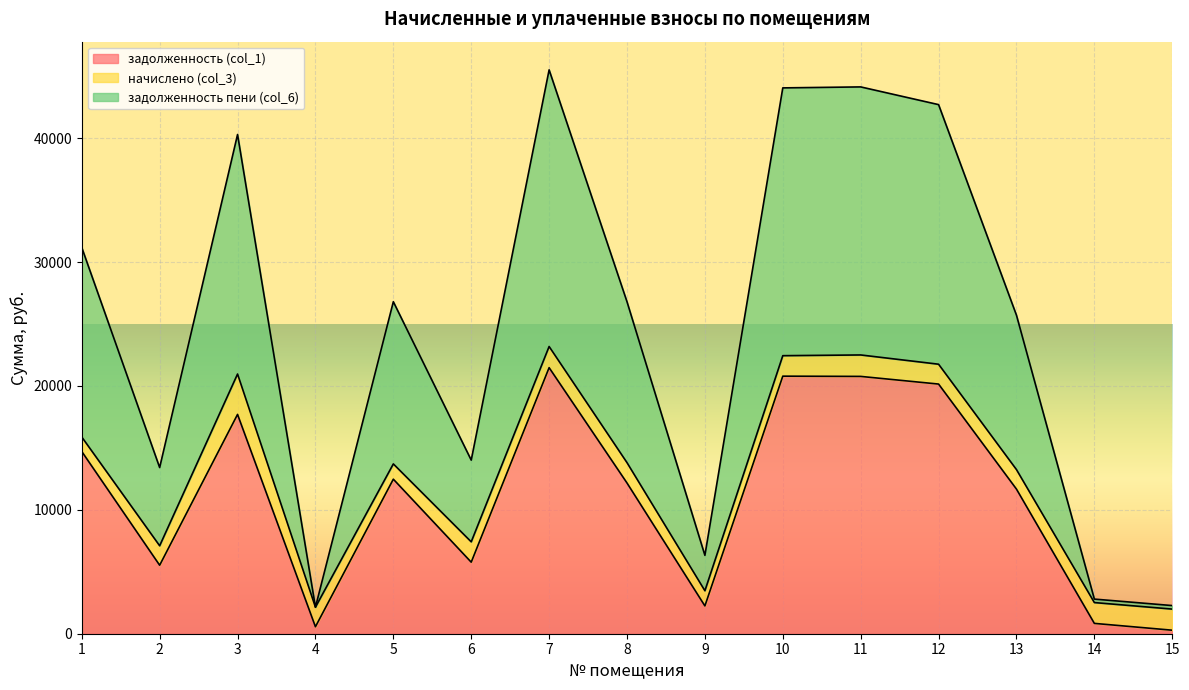

How many lines are shown in the chart?

3